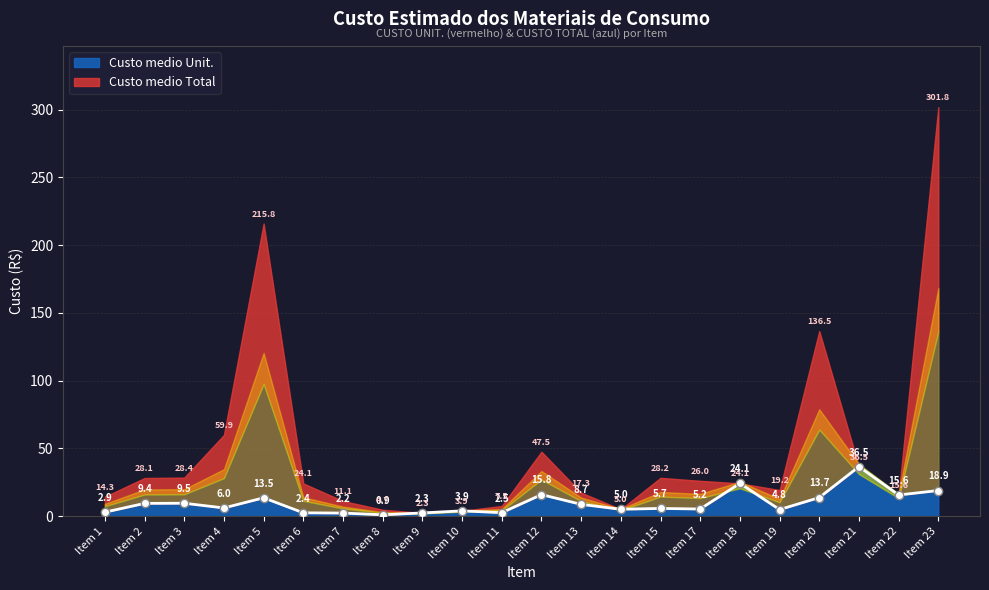

How many values are below 5?

8